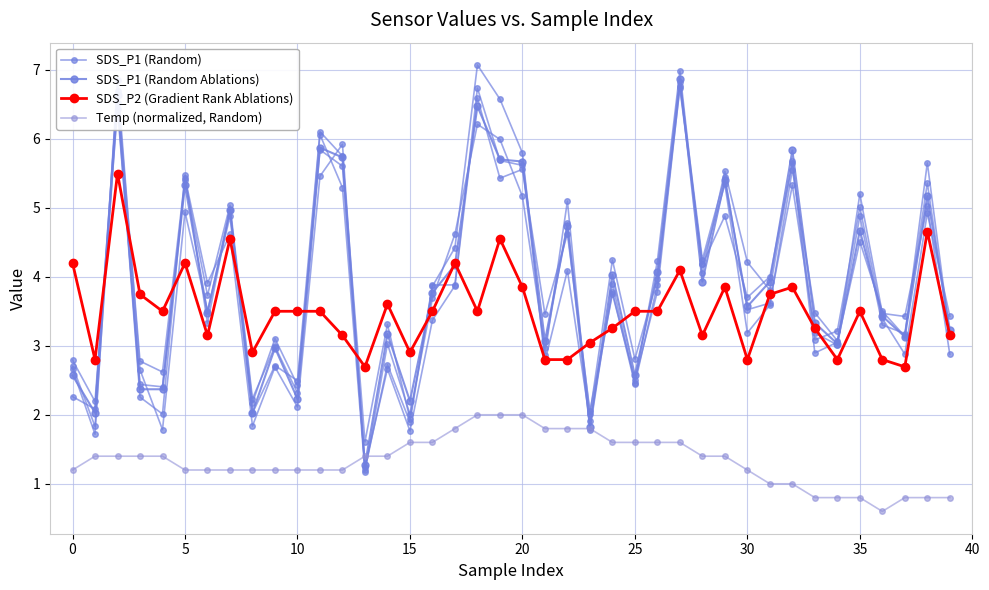

Is the value of SDS_P1 (Random) at 34 greater than the value of SDS_P1 (Random Ablations) at 28?

No